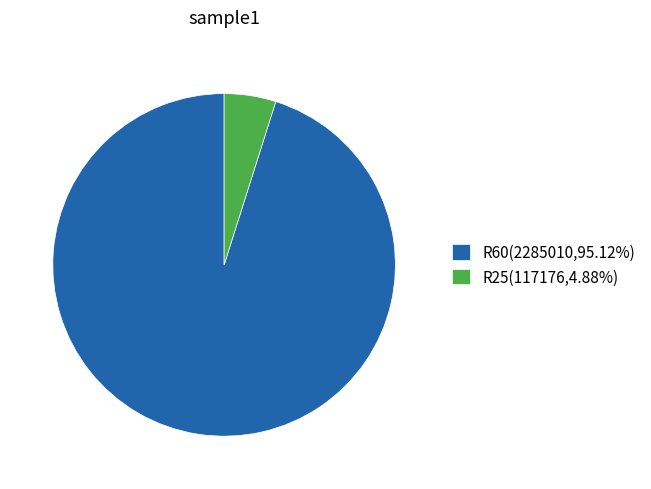

Combined, do R60 and R25 account for over 50%?

Yes